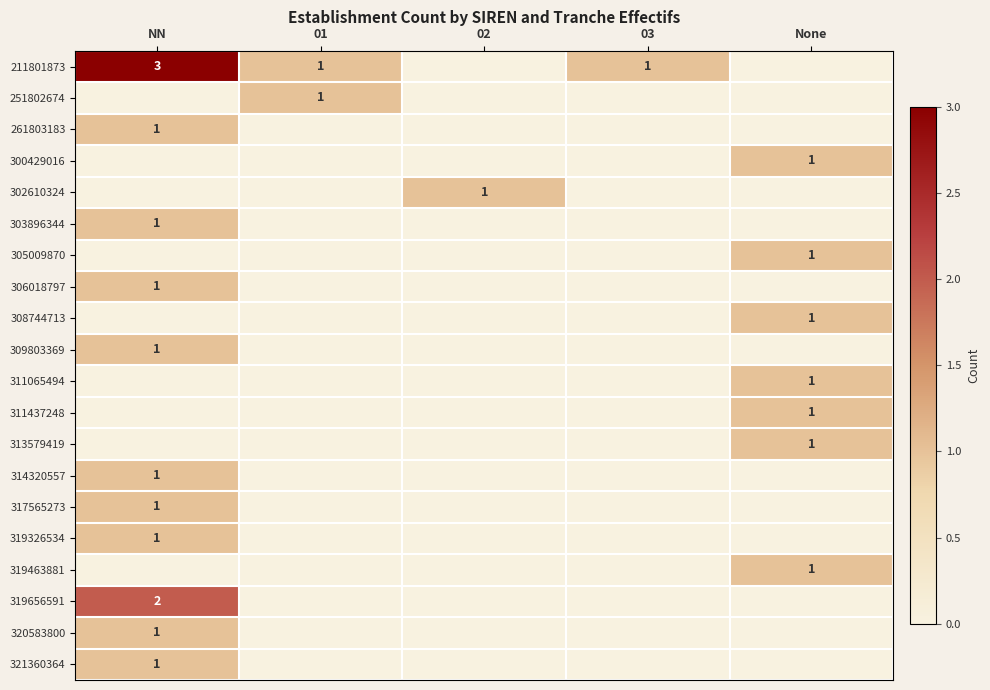

The value of 308744713 at None is 1. True or false?

True